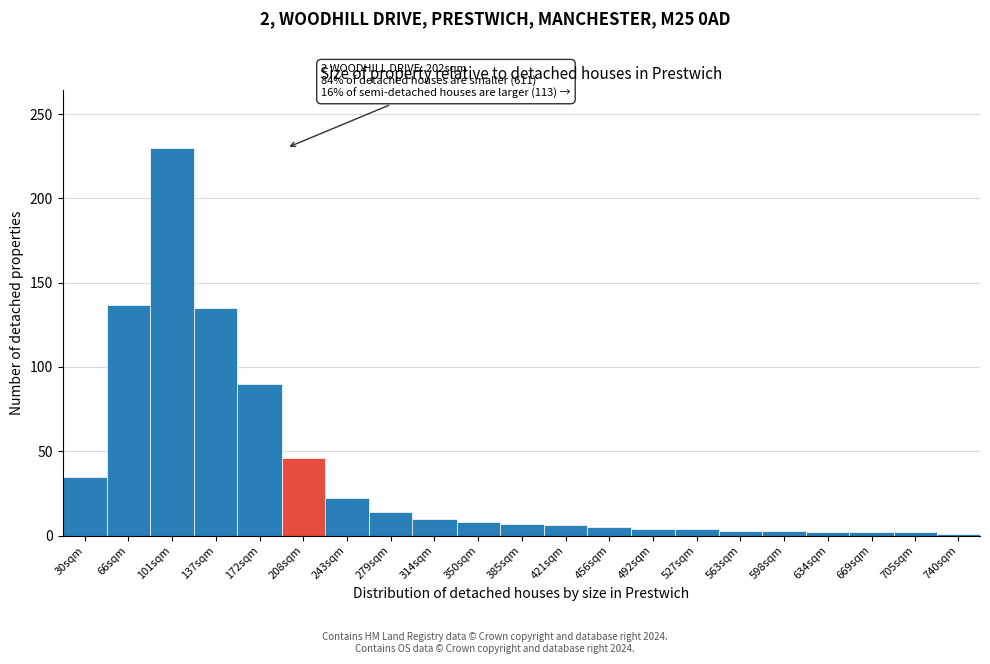

What is the label of the 8th bar from the left?

279sqm